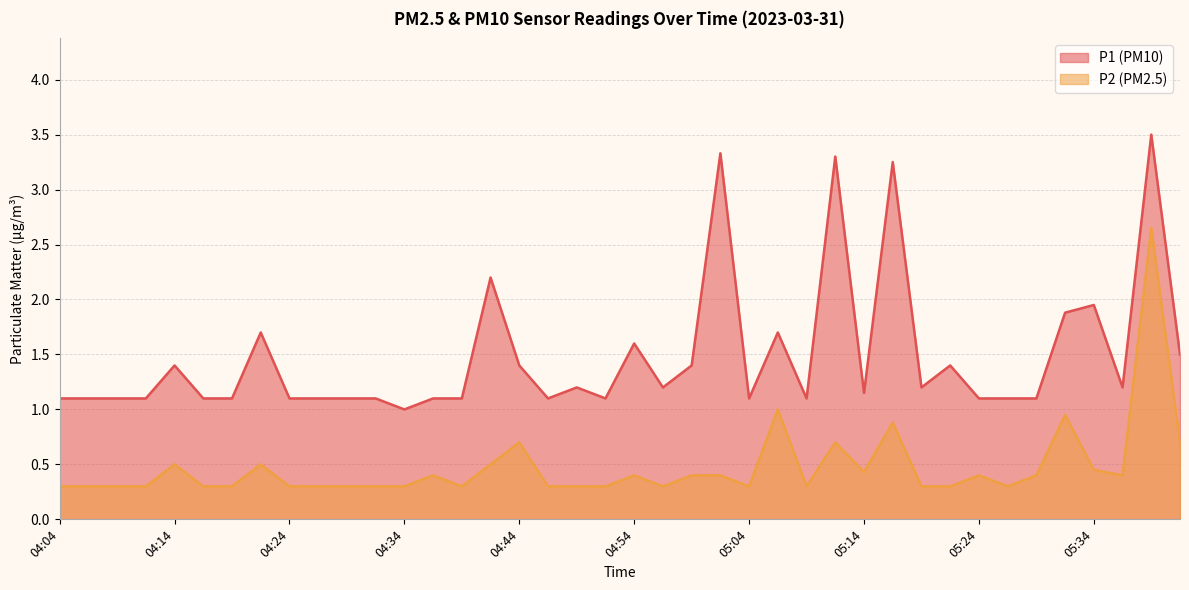

True or false: P2 and P1 intersect in this chart.

False